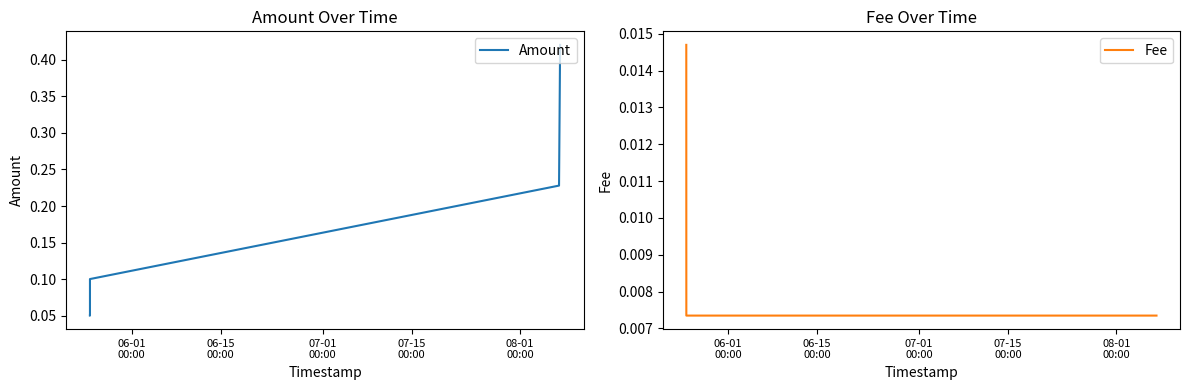

True or false: Amount and Fee cross at least once.

False